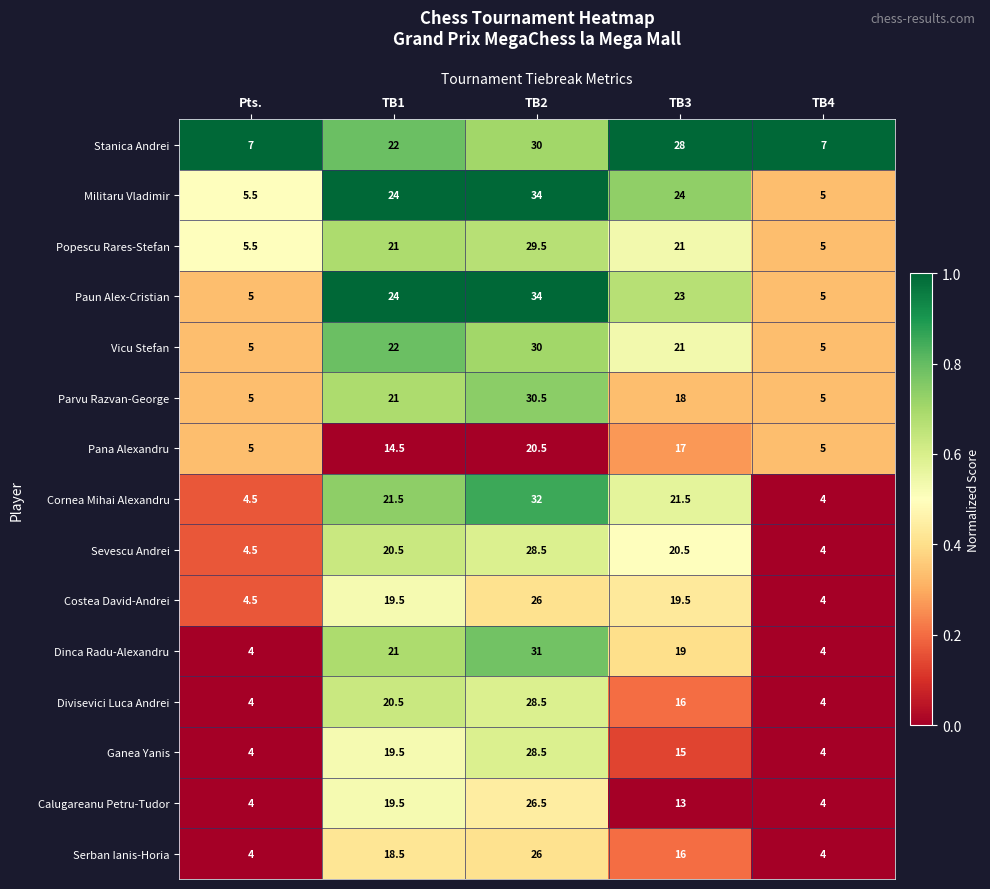

True or false: Serban Ianis-Horia has a value of 26.0 at TB2.

True